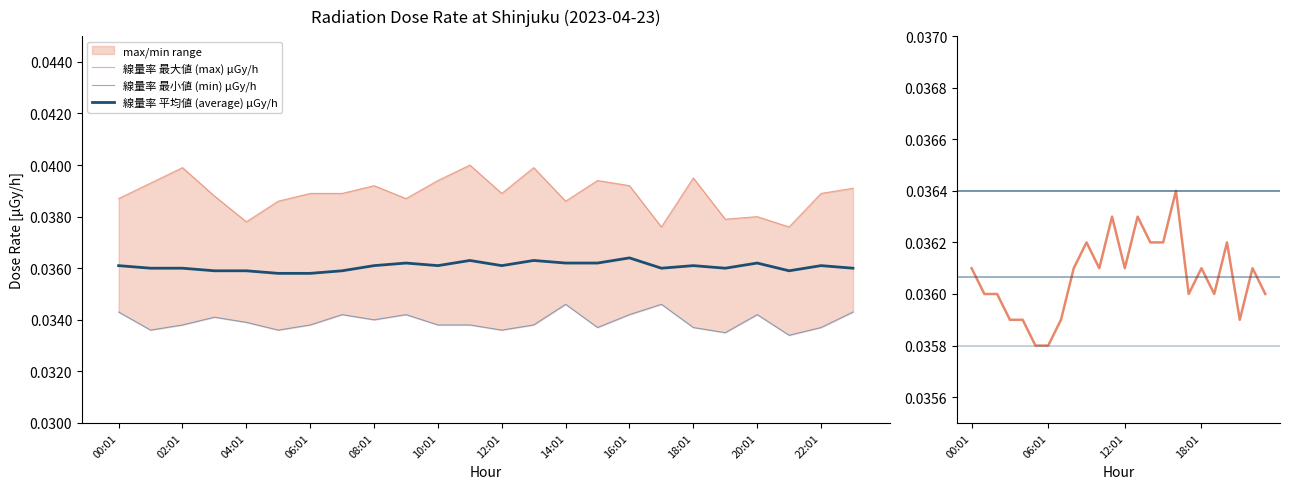

In 線量率 最小値 (min) μGy/h, how many points are lower than both neighbors (excluding endpoints)?

7